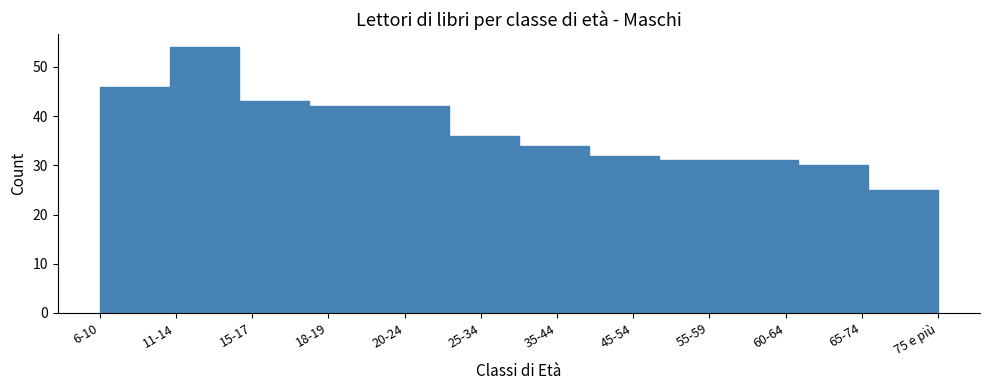

Reading right to left, list all the values displayed in this chart.

25	30	31	31	32	34	36	42	42	43	54	46